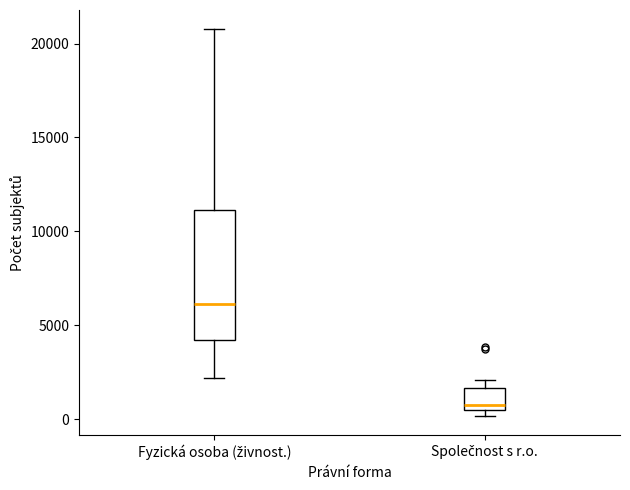

Reading left to right, transcribe this box plot: for each box, give where its median line is, the range the box spans, and where its two whiskers end, as read against the y-axis. The values are not printed on the chart, so give them approximately, as read against the axis.

Fyzická osoba (živnost.): median 6000, box 4000 to 11000, whiskers 2000 to 21000
Společnost s r.o.: median 500 (just above the box's lower edge), box 500 to 1500, whiskers 0 to 2000